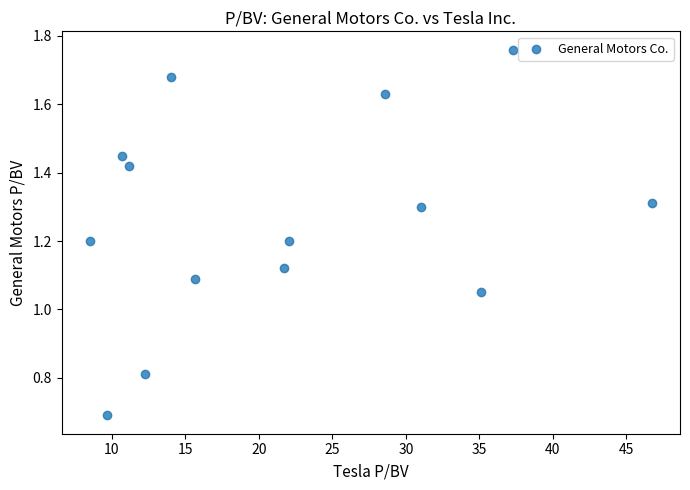

Count the number of points in this scatter plot.

14